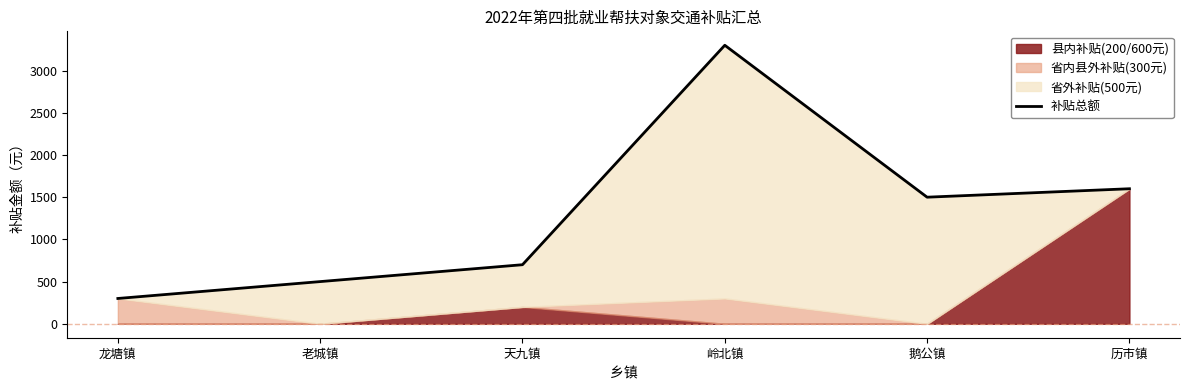

What is the difference between the values at 老城镇 and 龙塘镇?

200